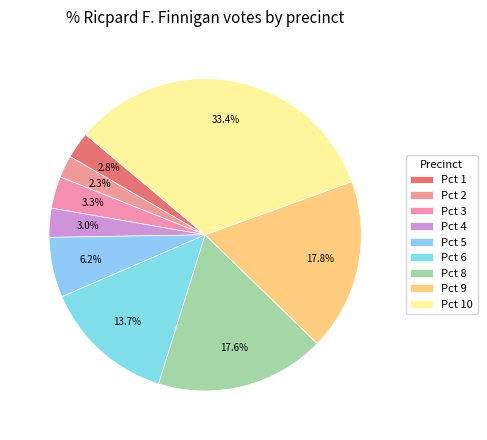

To the nearest percent, what percentage of the pie is Pct 9?

18%